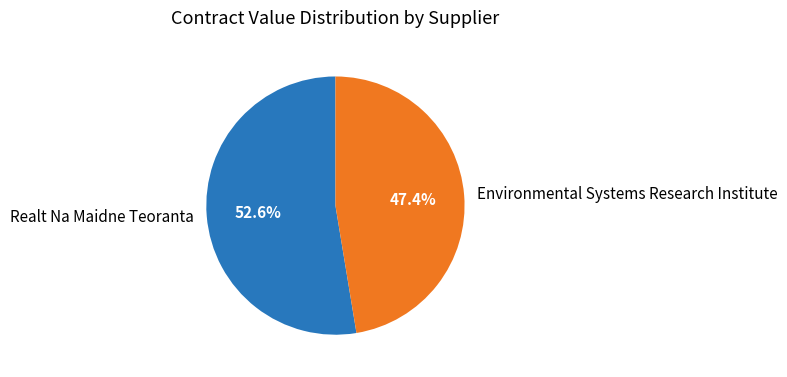

Which slice is the largest?

Realt Na Maidne Teoranta